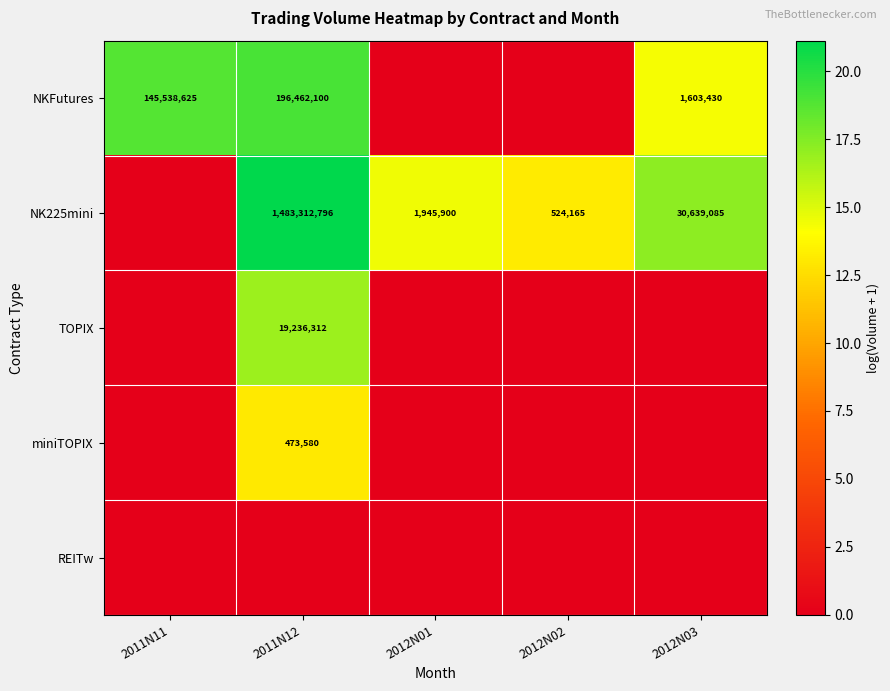

True or false: NKFutures has a value of 93677241 at 2011N12.

False